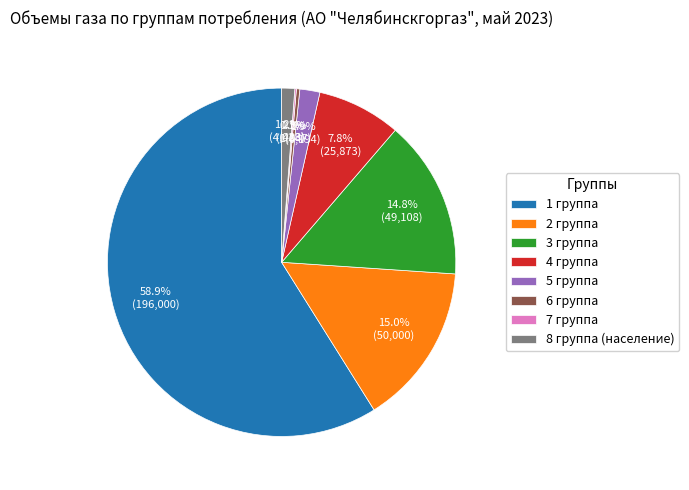

Between 5 группа and 1 группа, which is larger?

1 группа